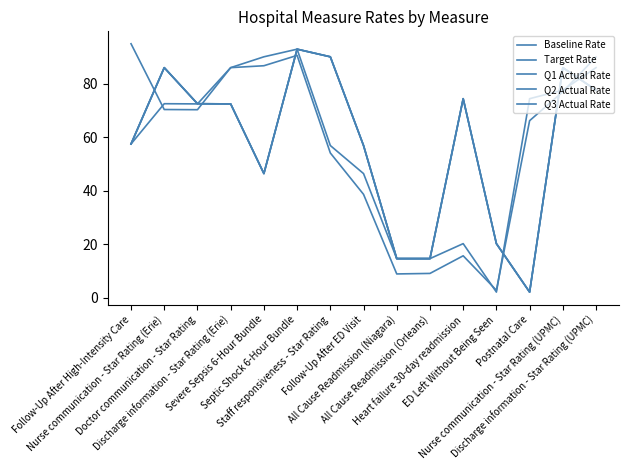

List the labels in order of Q2 Actual Rate value, largest first.

Septic Shock 6-Hour Bundle, Staff responsiveness - Star Rating, Nurse communication - Star Rating (Erie), Nurse communication - Star Rating (UPMC), Discharge information - Star Rating (UPMC), Heart failure 30-day readmission, Doctor communication - Star Rating, Discharge information - Star Rating (Erie), Follow-Up After High-Intensity Care, Follow-Up After ED Visit, Severe Sepsis 6-Hour Bundle, ED Left Without Being Seen, All Cause Readmission (Niagara), All Cause Readmission (Orleans), Postnatal Care